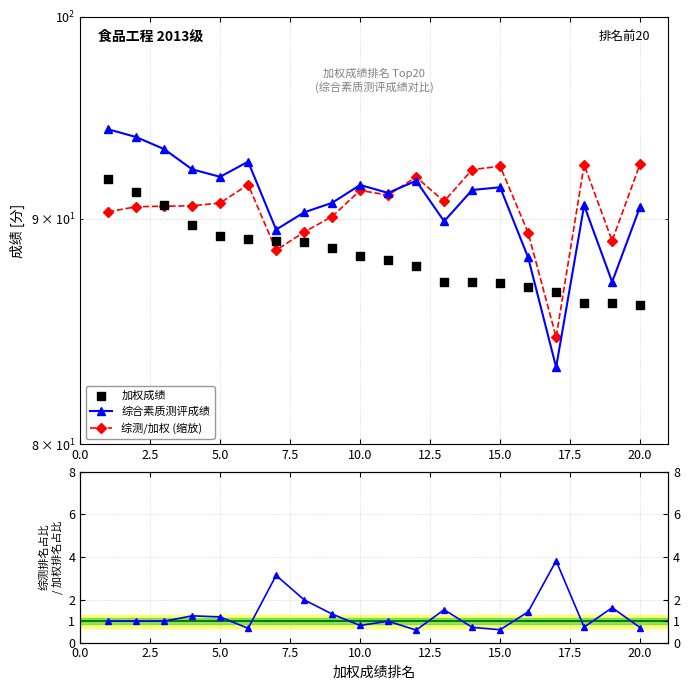

At how many categories does at least one series exceed 24?

20